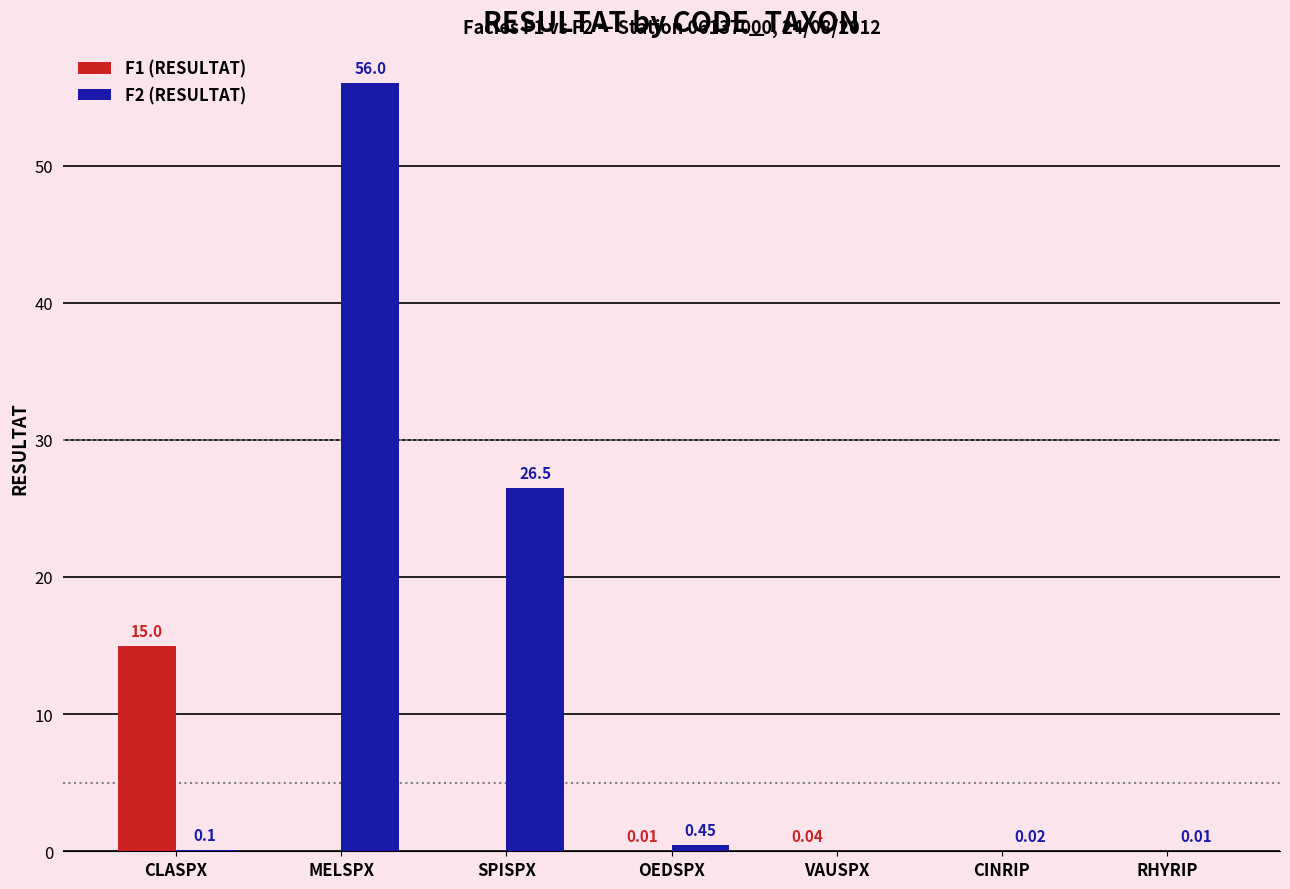

Between SPISPX and RHYRIP, which series saw the biggest shift?

F2 (RESULTAT)